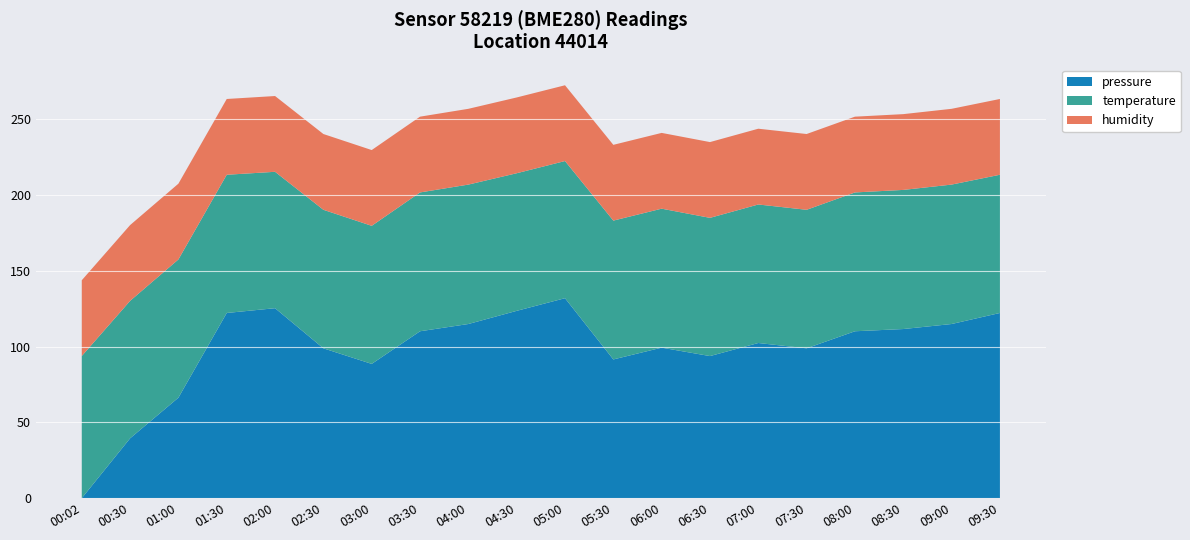

The pressure series shows 123.6 at 04:30. True or false?

True